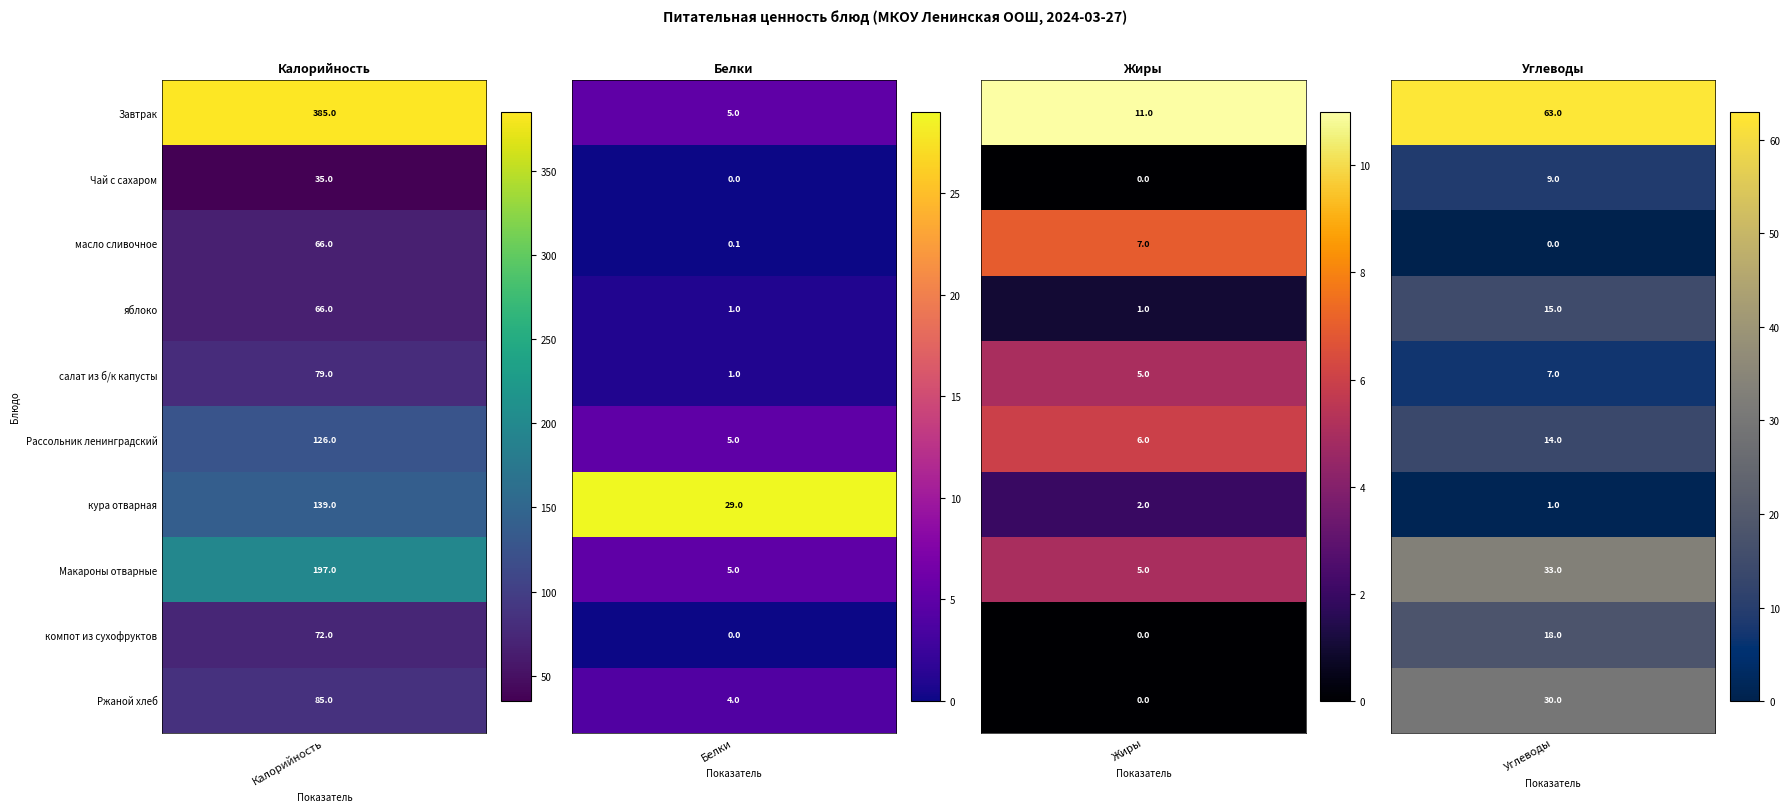

The кура отварная series shows 29.0 at Белки. True or false?

True